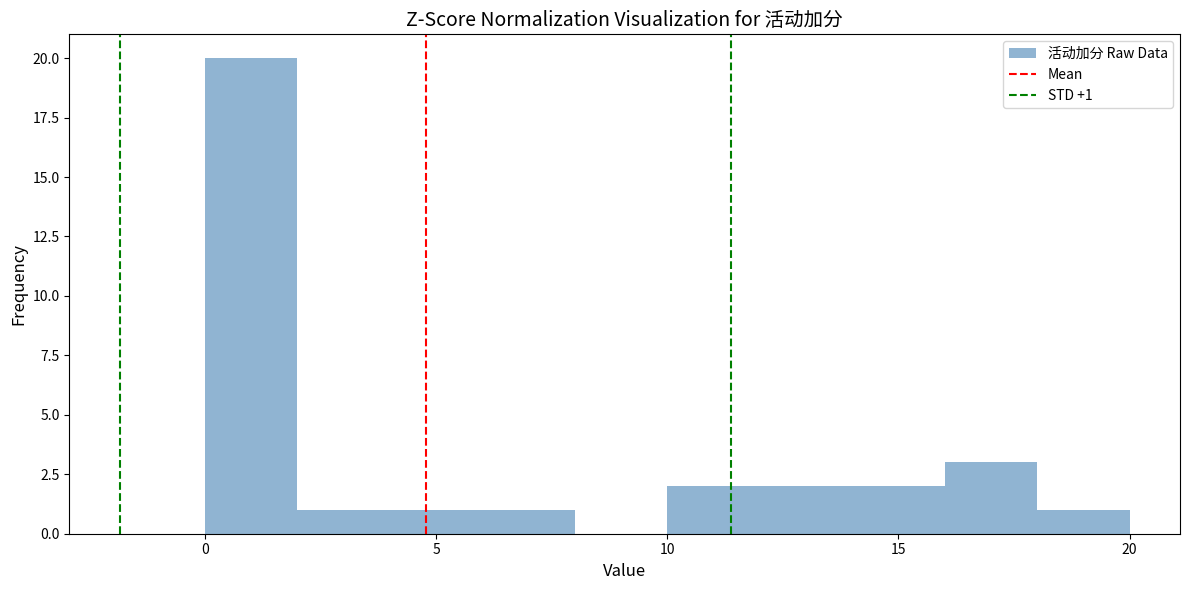

Which range on the x-axis has the tallest bar?

0 to 2